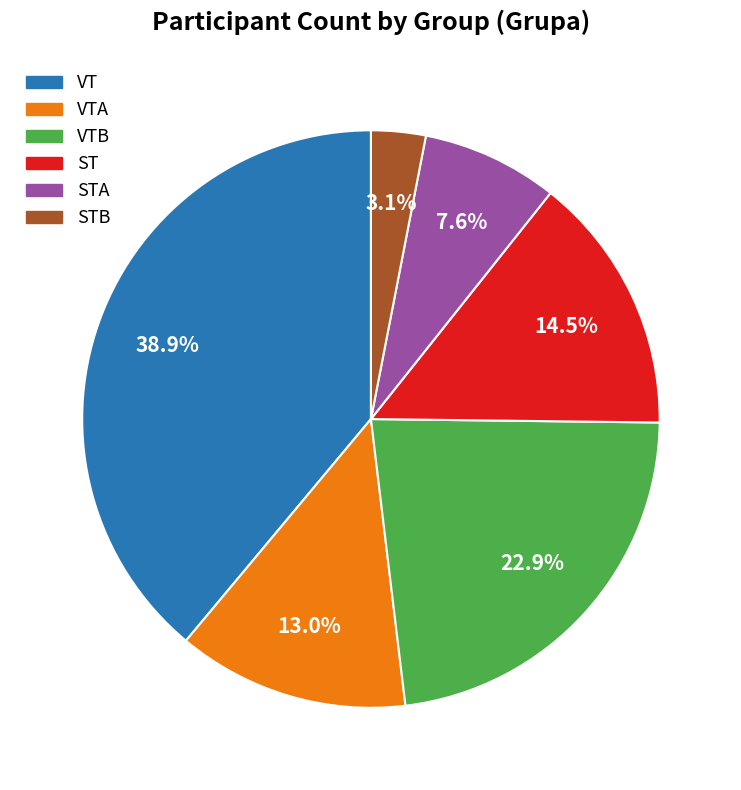

Is there any slice that represents more than half of the pie?

No